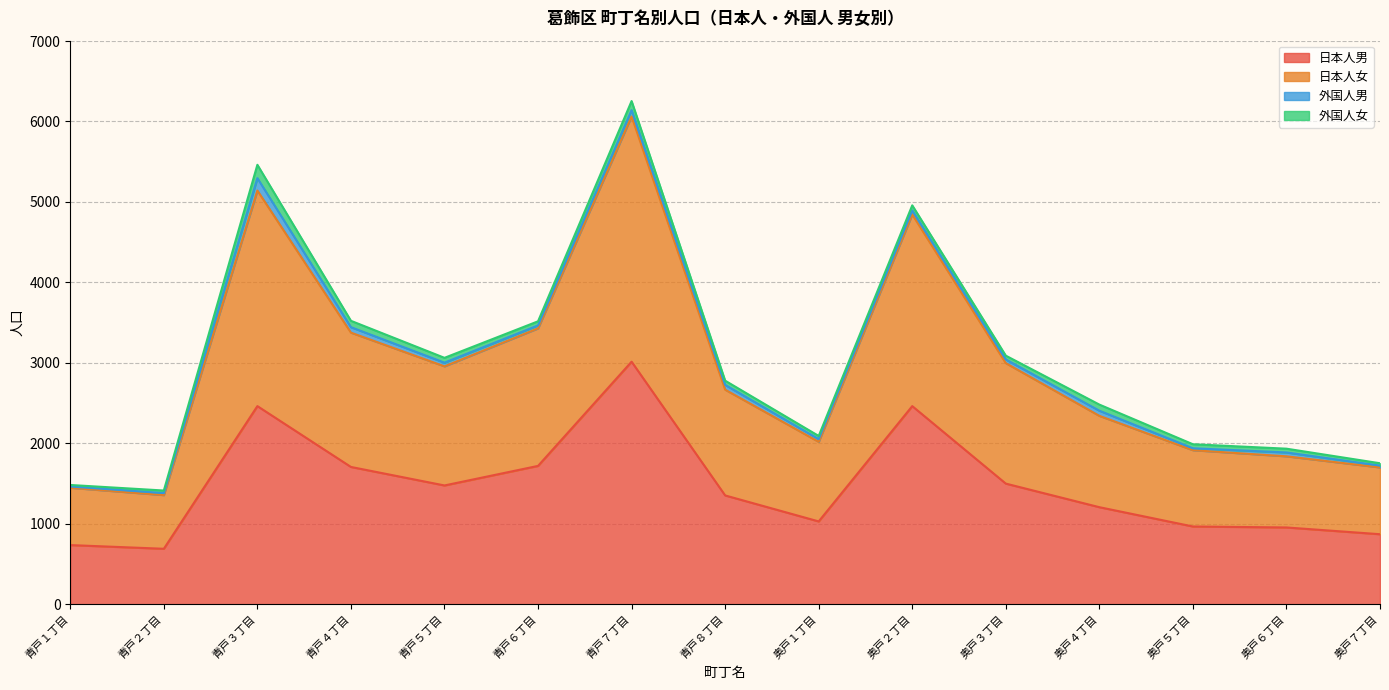

In 日本人女, how many points are lower than both neighbors (excluding endpoints)?

3